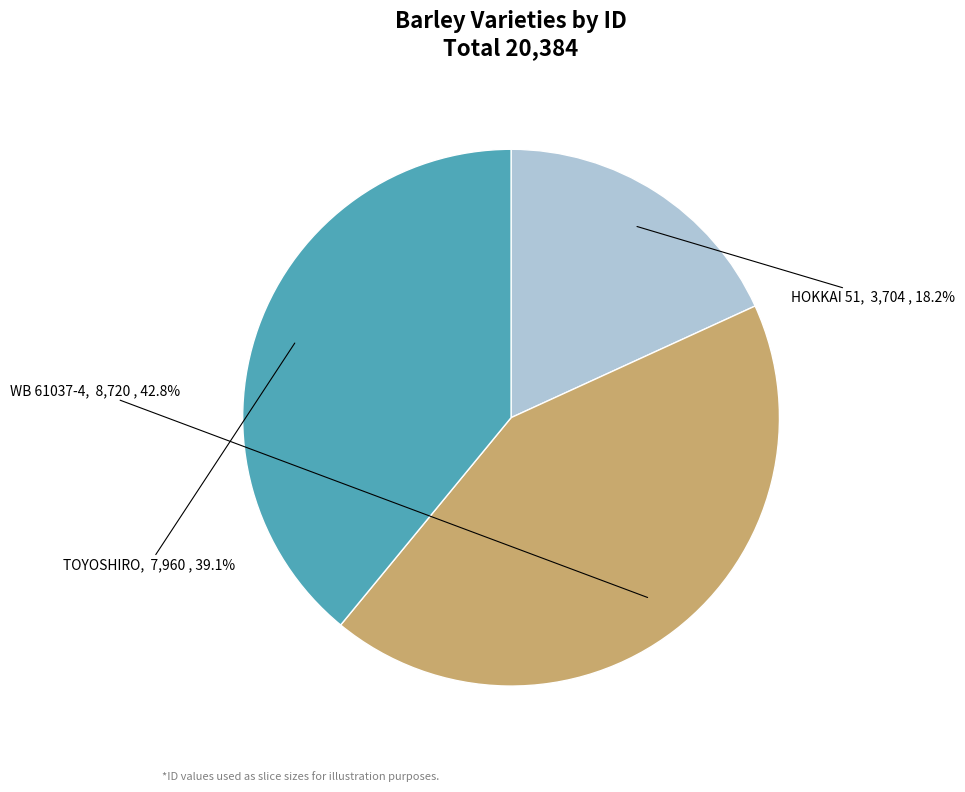

Which category has the smallest portion of the pie?

HOKKAI 51